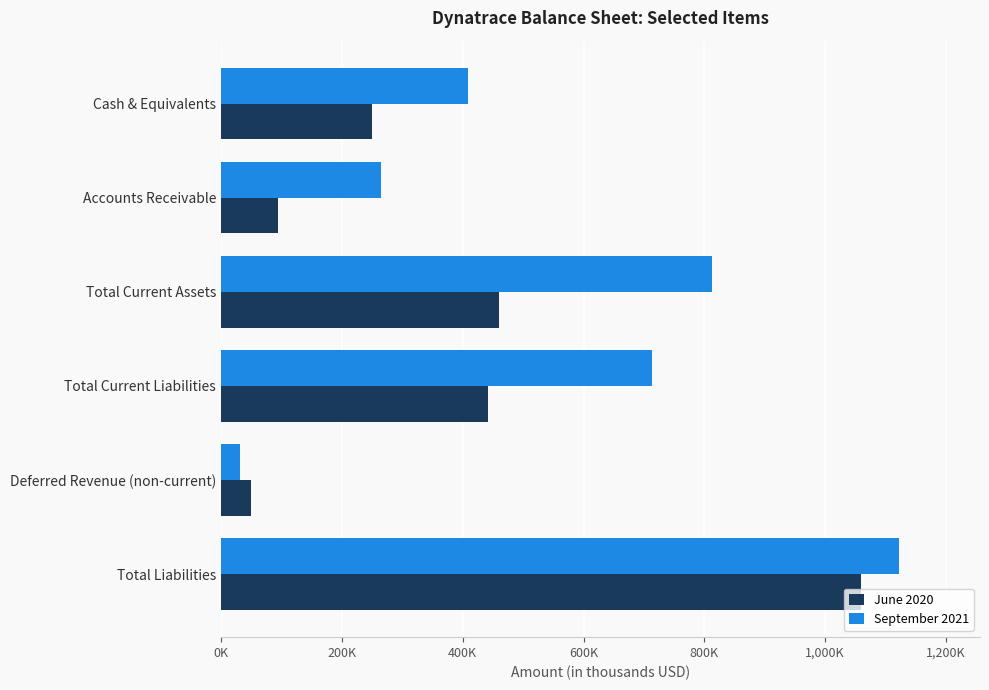

What are all the series names shown in the legend?

June 2020, September 2021